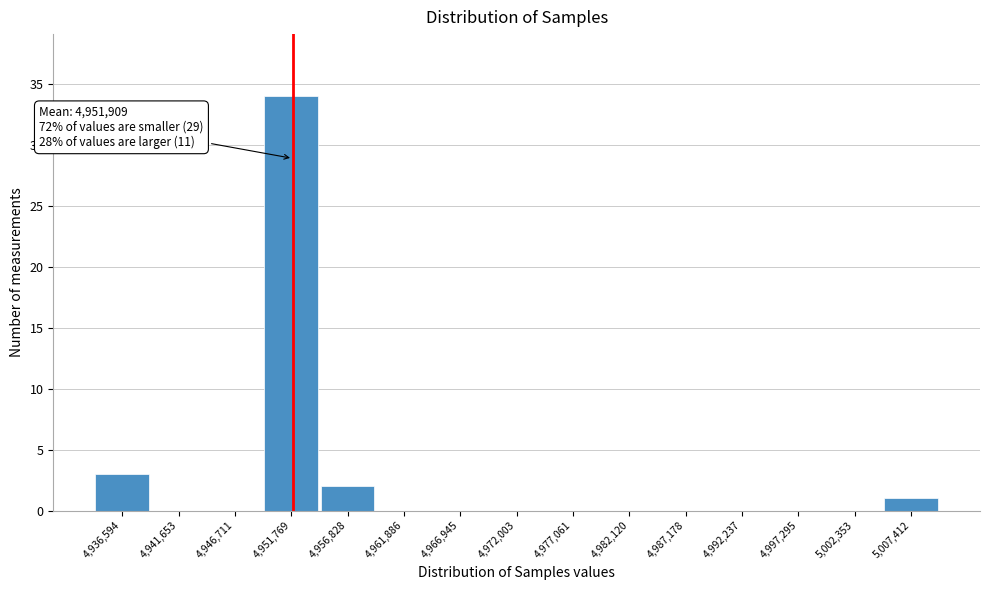

Over which range of the x-axis is the bar tallest?

4949000 to 4954000